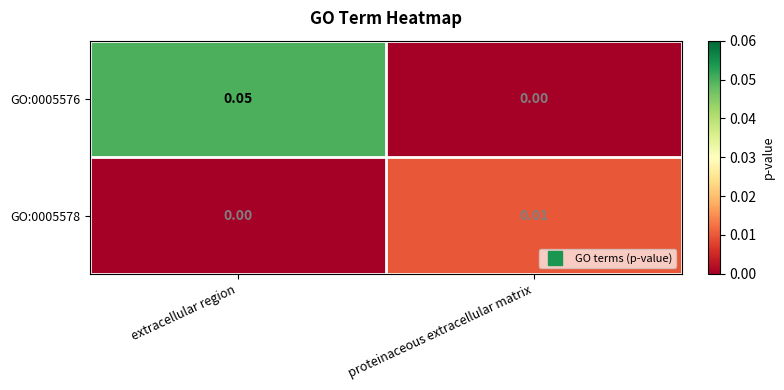

Count the number of data series in this chart.

2